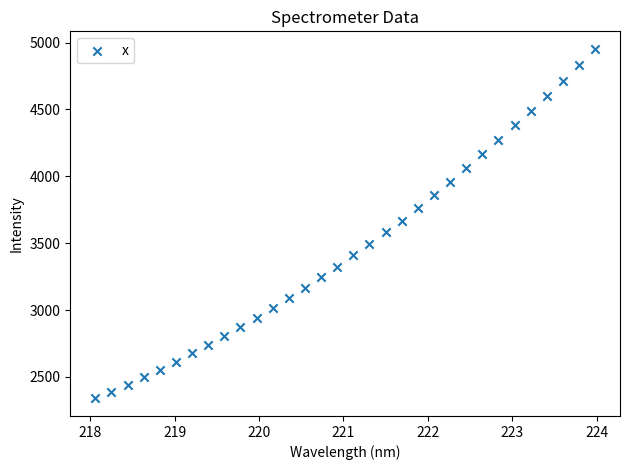

What is the range of Y values (max minus min)?

2615.1